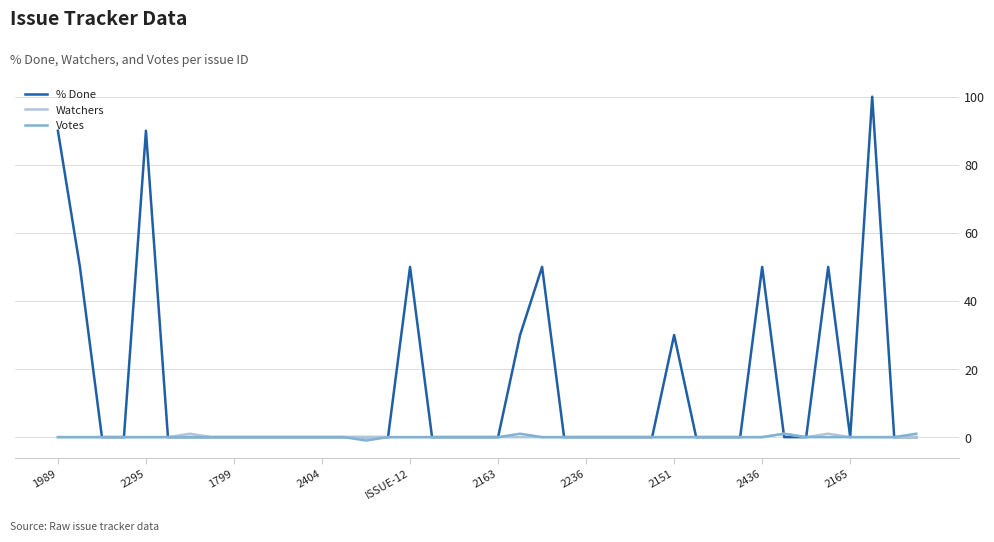

What is the greatest value displayed?

100